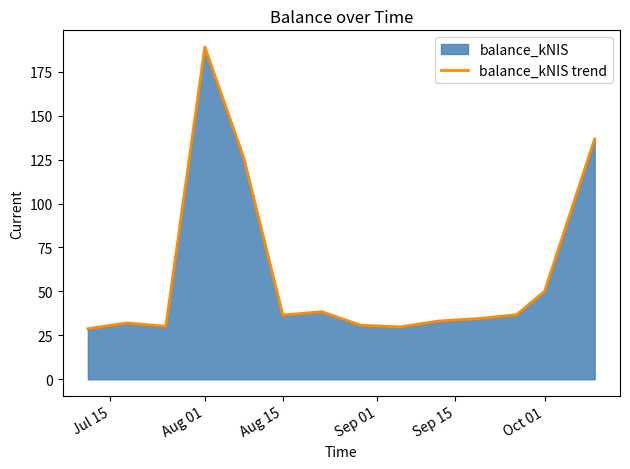

What is the maximum value shown in the chart?

189.1